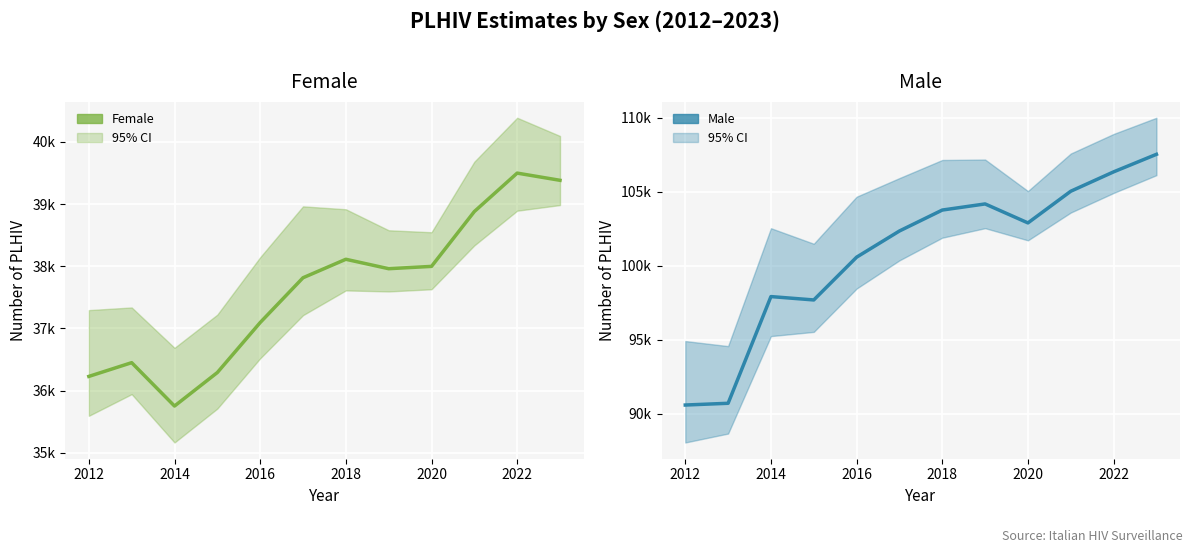

True or false: Female and Male cross at least once.

False